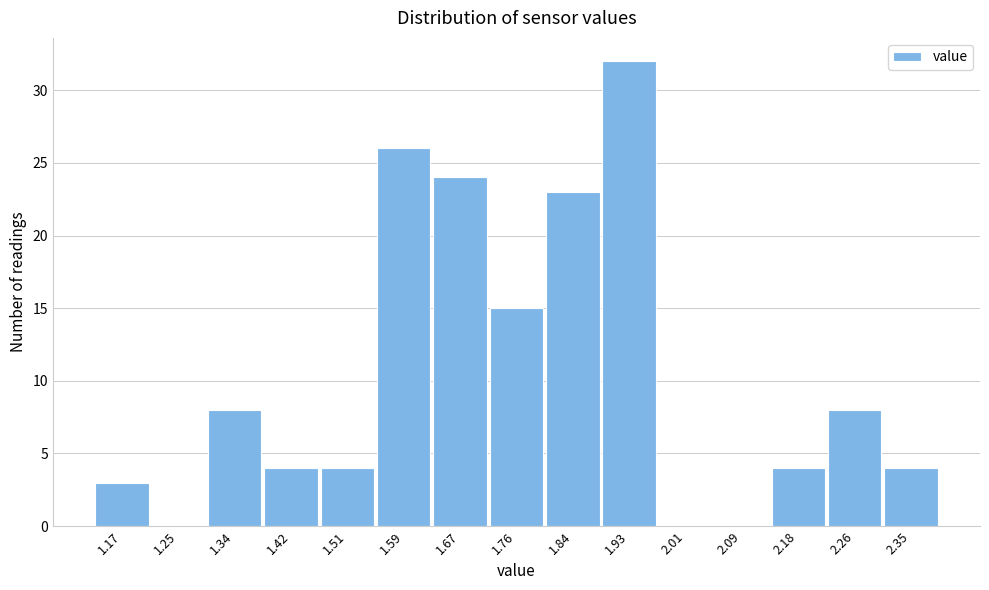

Reading left to right, what are all the values shown in this chart?

1.17=3	1.25=0	1.34=8	1.42=4	1.51=4	1.59=26	1.67=24	1.76=15	1.84=23	1.93=32	2.01=0	2.09=0	2.18=4	2.26=8	2.35=4